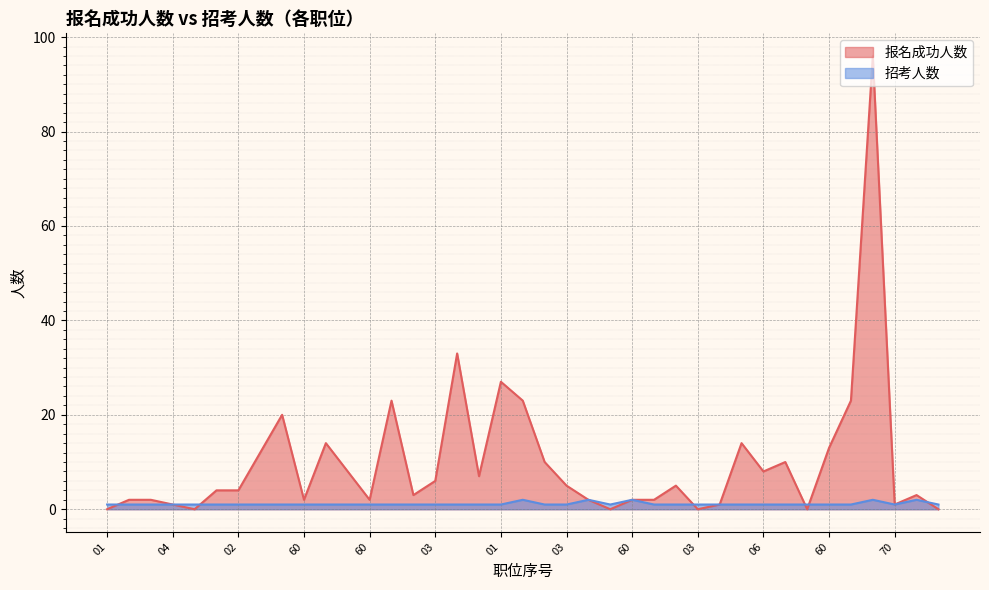

How many intersections are there between 报名成功人数 and 招考人数?

6